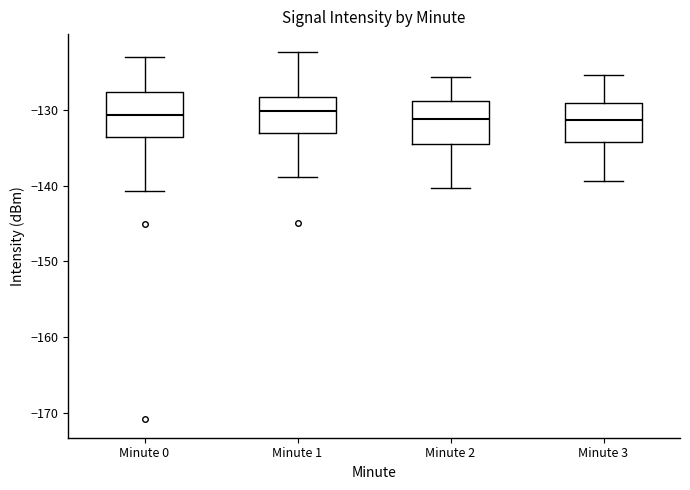

Reading left to right, read every box against the y-axis: the position of its median line, the range the box covers, and the ends of its whiskers. The values are not printed on the chart, so give them approximately, as read against the axis.

Minute 0: median -131, box -134 to -128, whiskers -141 to -123
Minute 1: median -130, box -133 to -128, whiskers -139 to -122
Minute 2: median -131, box -134 to -129, whiskers -140 to -126
Minute 3: median -131, box -134 to -129, whiskers -139 to -125